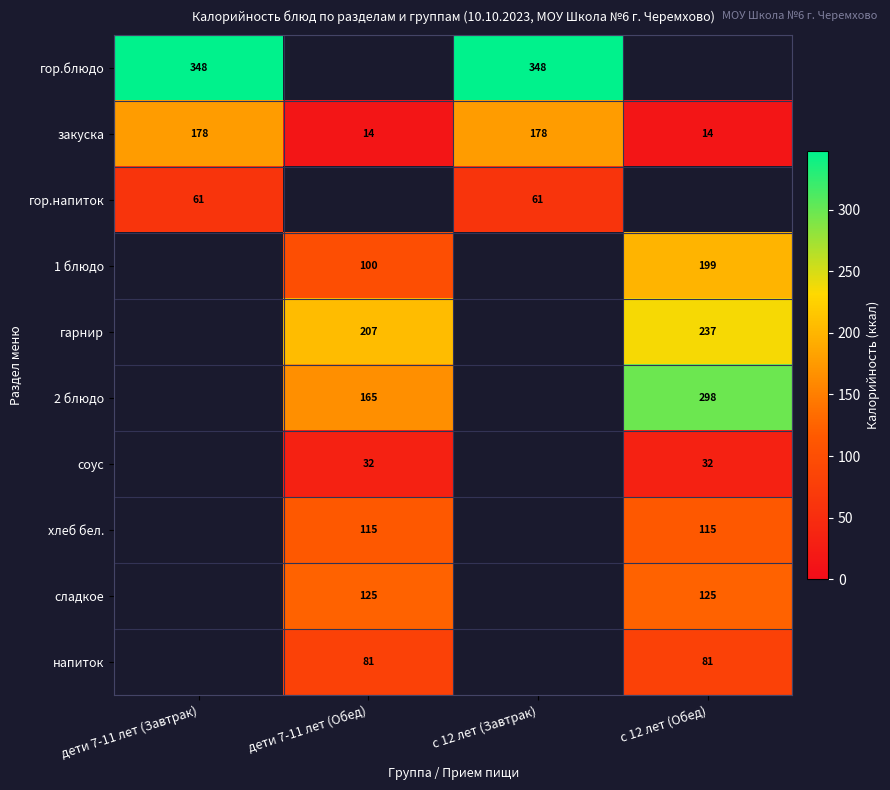

The сладкое series shows 125 at с 12 лет (Обед). True or false?

True